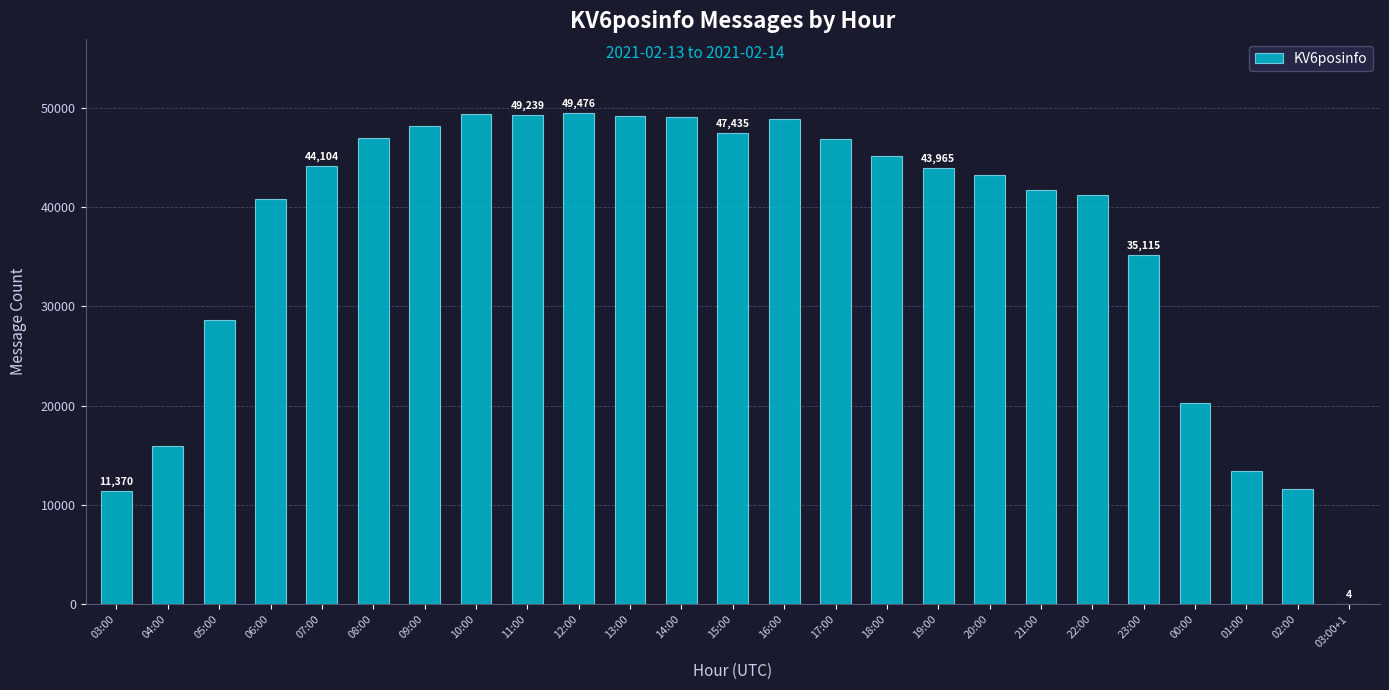

Approximately how many times larger is the value at 07:00 compared to 23:00?

1.3